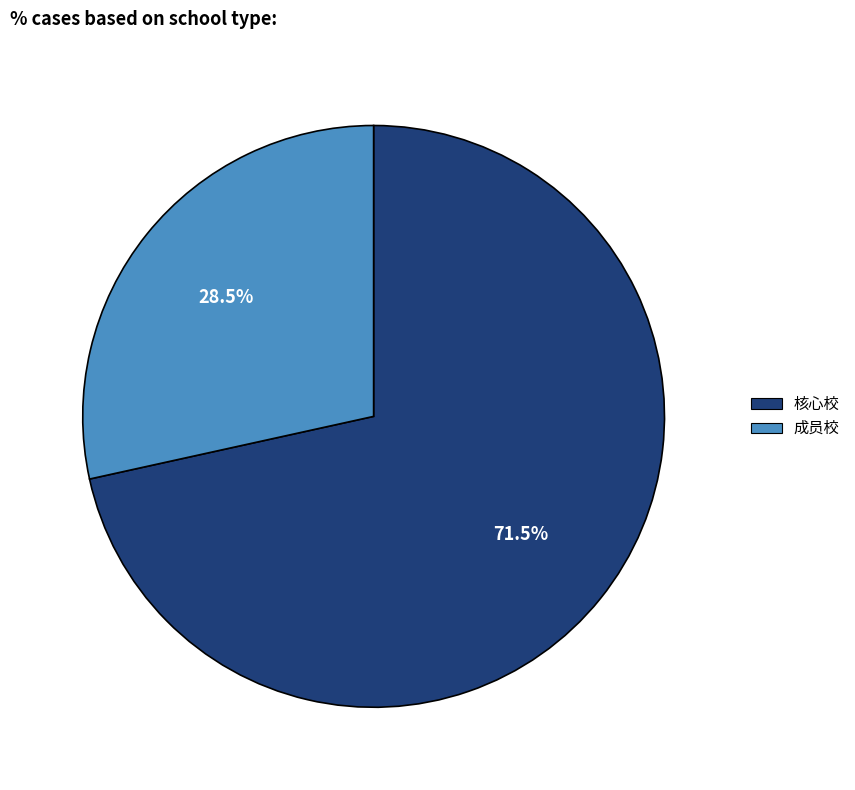

Does any single category account for the majority?

Yes